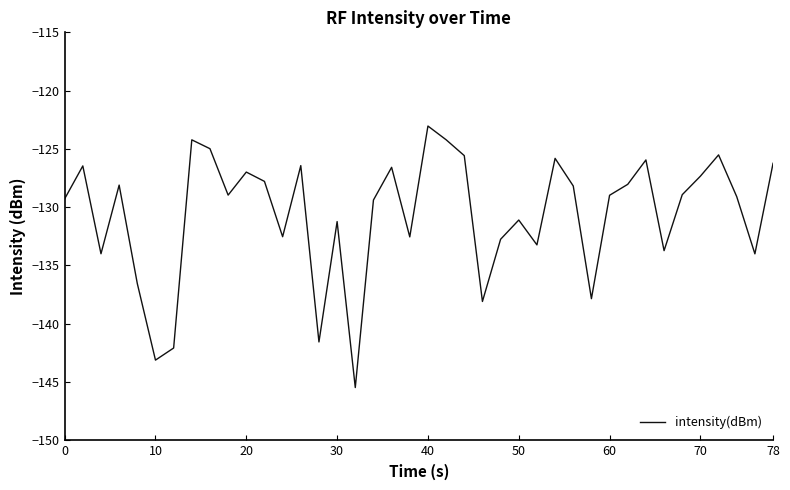

What is the difference between the maximum and minimum values?

22.4